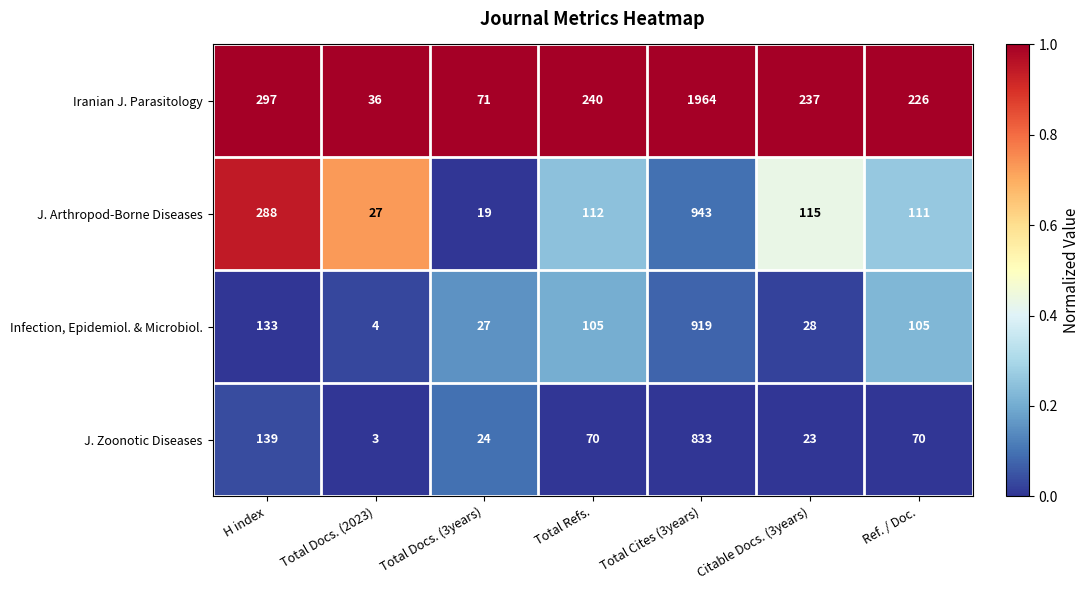

The value of J. Zoonotic Diseases at Total Cites (3years) is 1210. True or false?

False